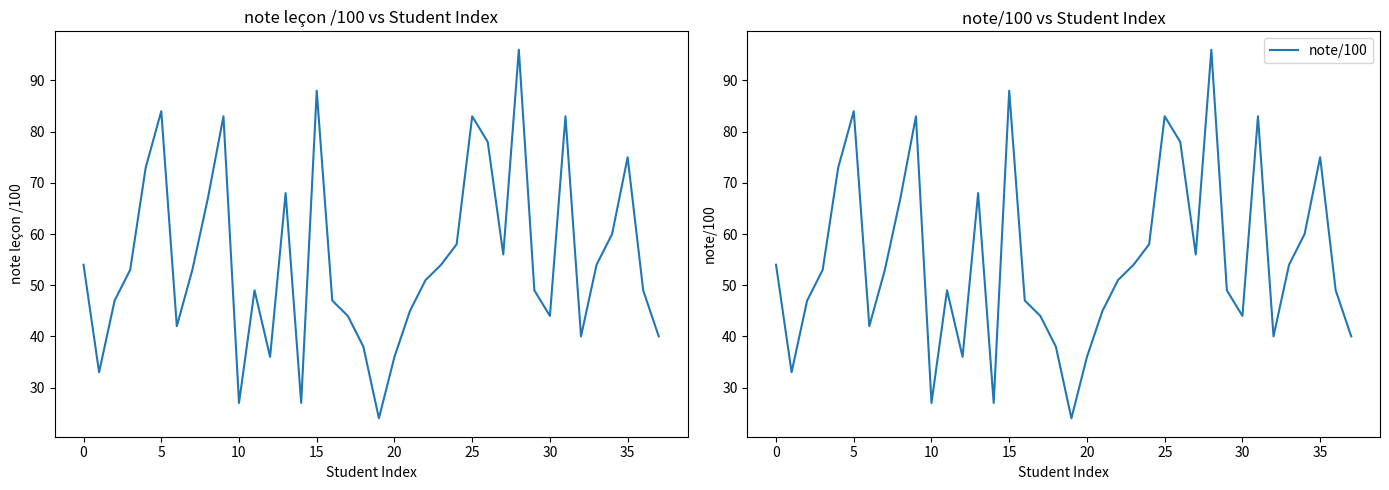

Reading left to right, transcribe all the data shown in this chart.

note leçon /100: 54	33	47	53	73	84	42	53	67	83	27	49	36	68	27	88	47	44	38	24	36	45	51	54	58	83	78	56	96	49	44	83	40	54	60	75	49	40
note/100: 54	33	47	53	73	84	42	53	67	83	27	49	36	68	27	88	47	44	38	24	36	45	51	54	58	83	78	56	96	49	44	83	40	54	60	75	49	40